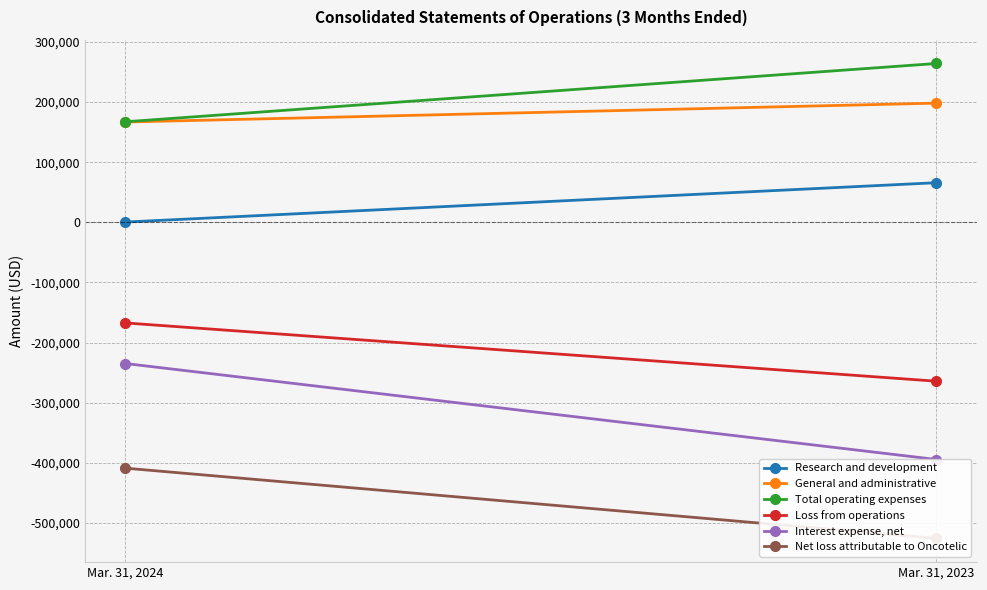

Is it true that Loss from operations equals -264116 at Mar. 31, 2023?

True